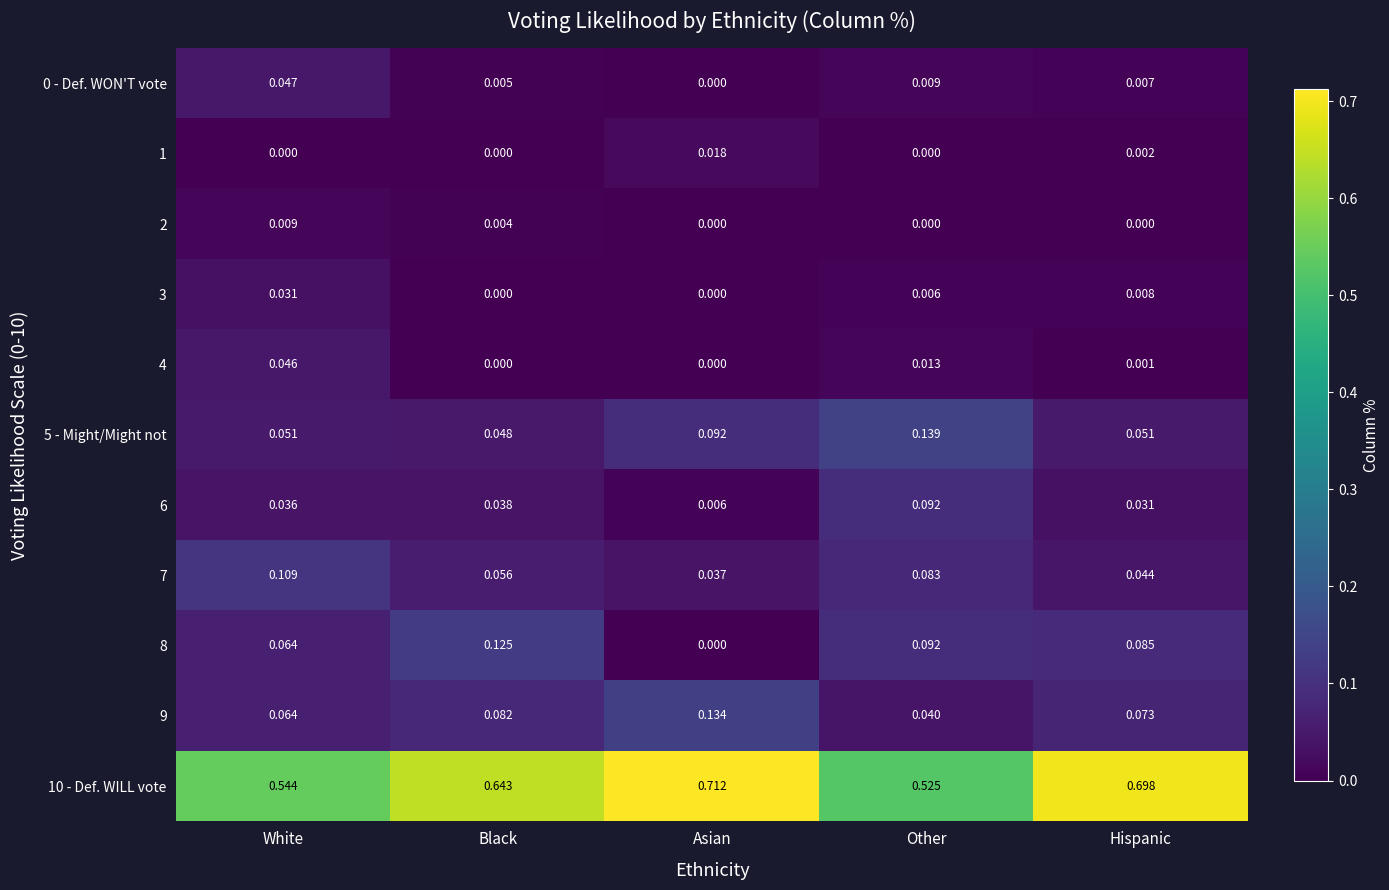

List the labels in order of 10 - Def. WILL vote value, smallest first.

Other, White, Black, Hispanic, Asian